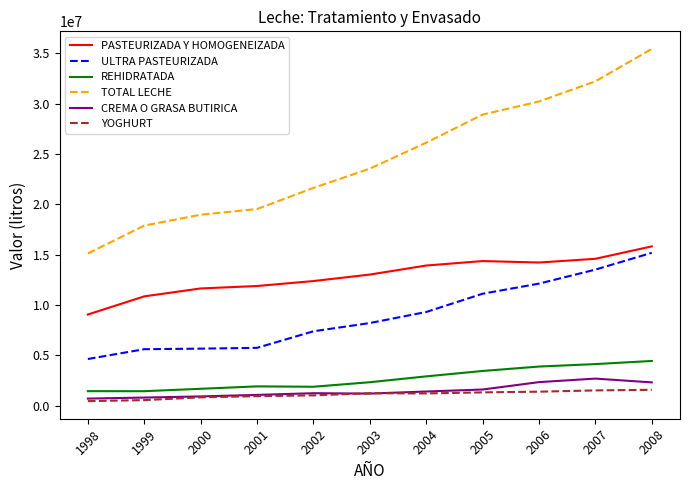

Which series changed the most between 2003 and 2006?

TOTAL LECHE